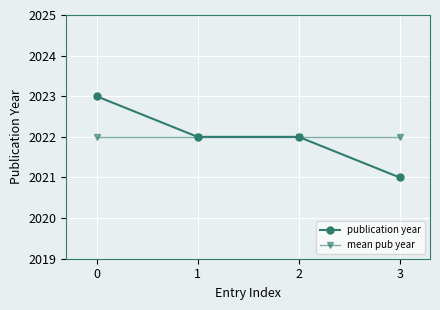

What is the difference between the second highest and minimum values in the publication year series?

1